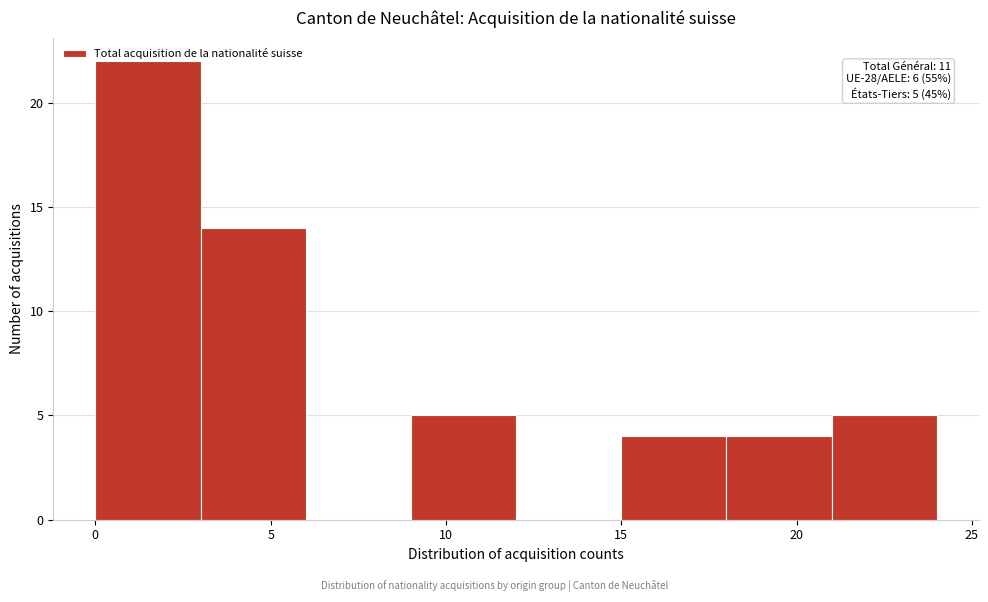

Which range on the x-axis has the tallest bar?

0 to 3